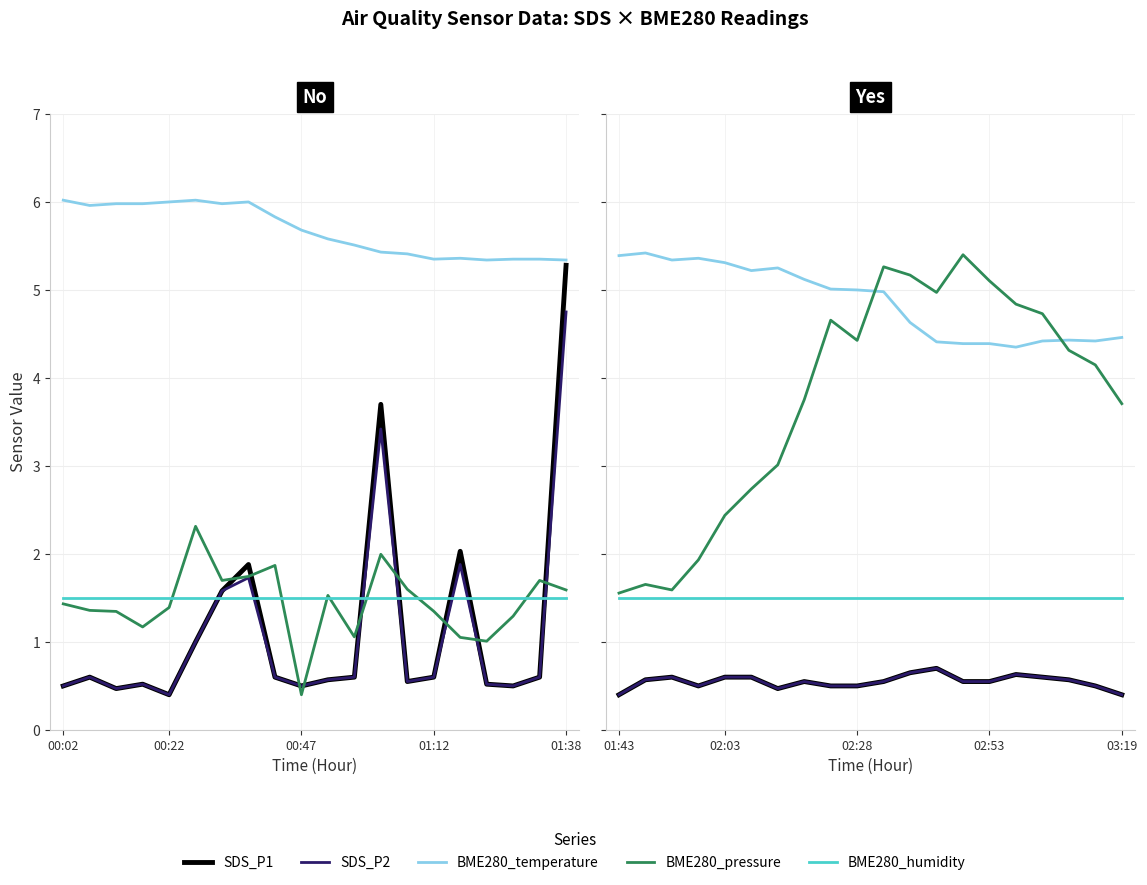

Which series has the widest spread of values?

BME280_pressure